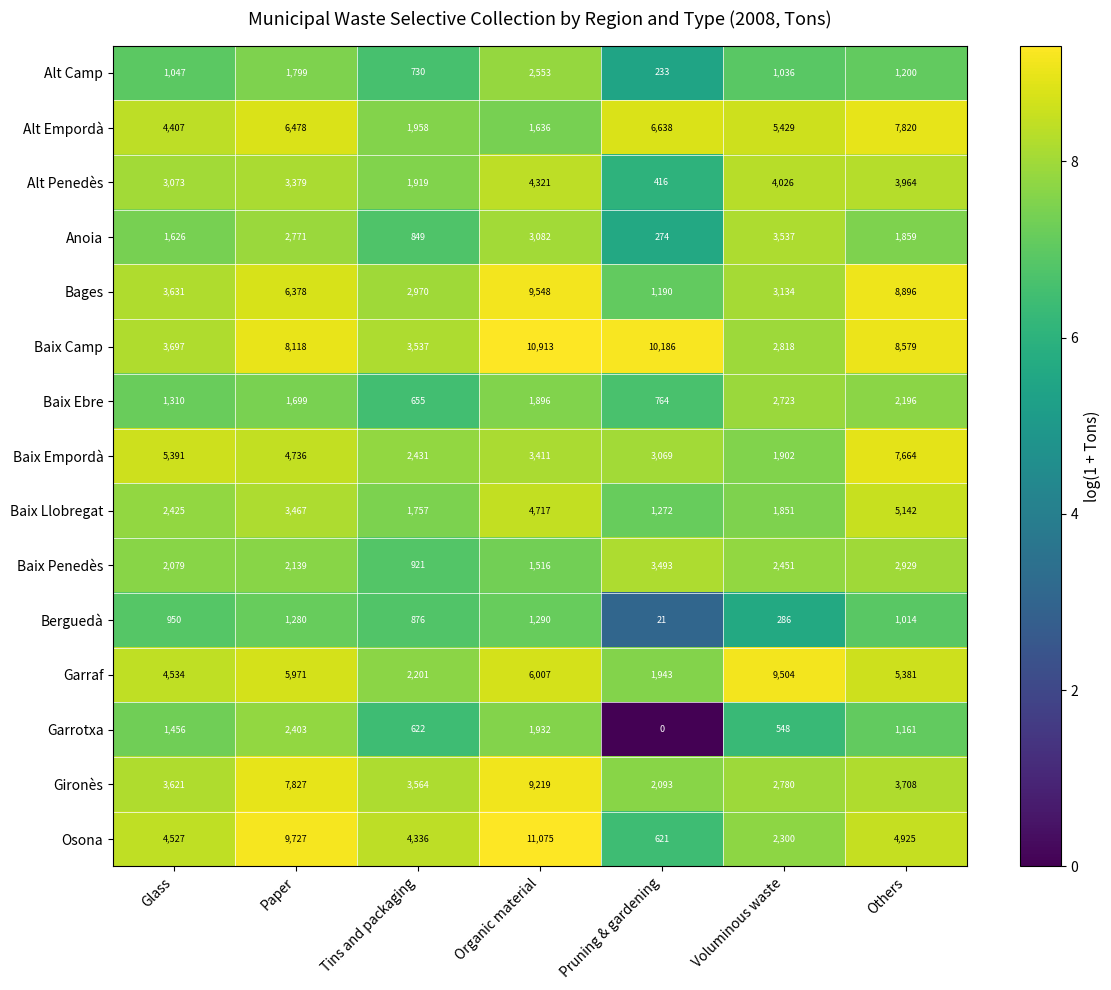

How many series are shown in this chart?

15